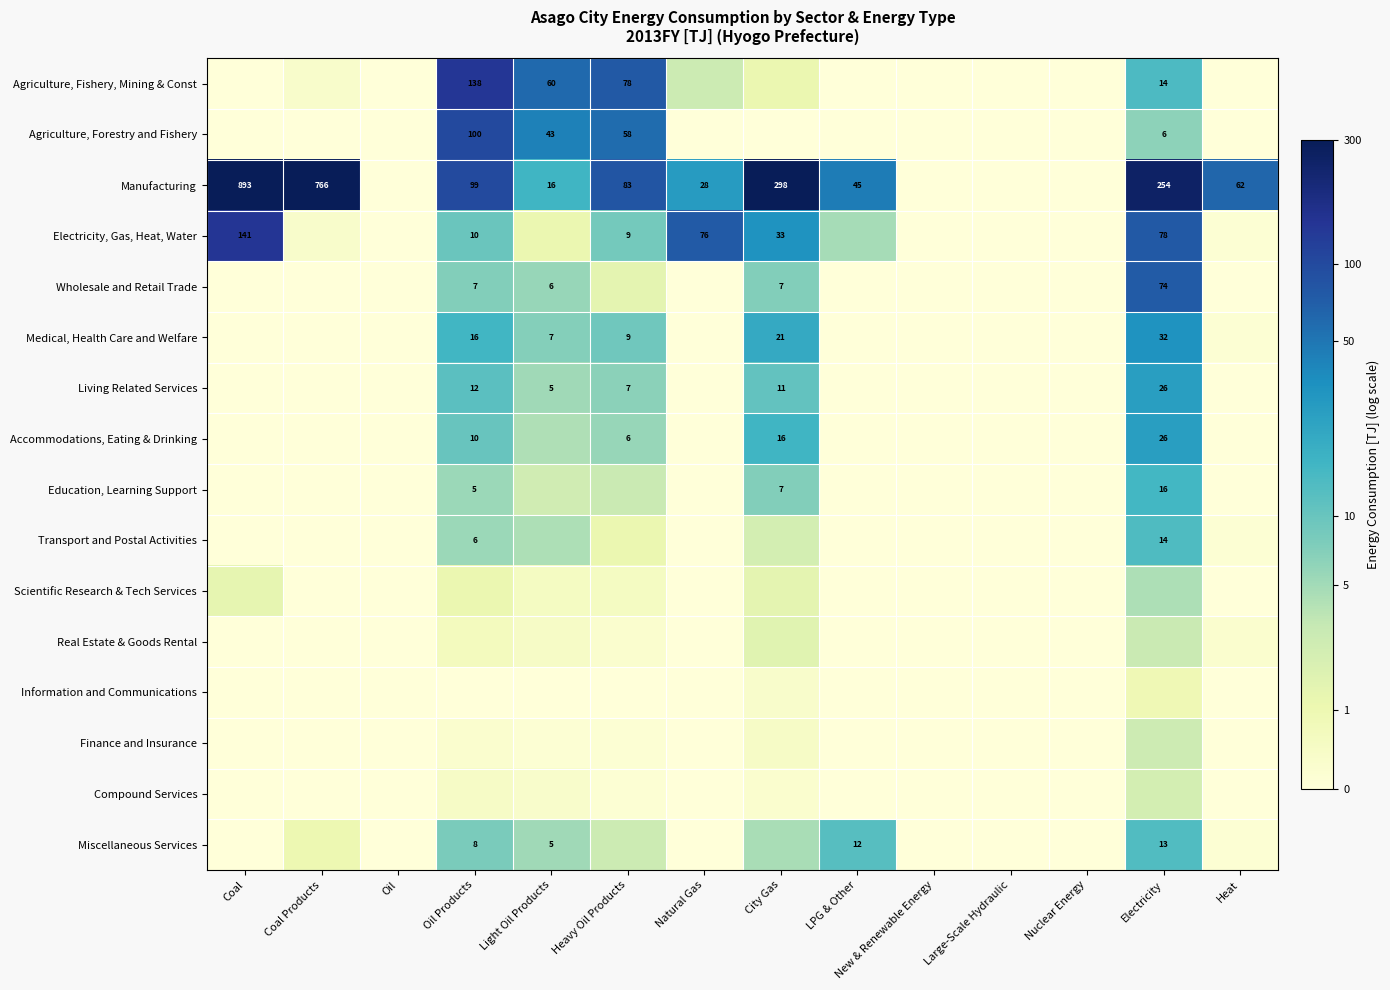

True or false: Accommodations, Eating & Drinking has a value of 3.4 at Oil Products.

False